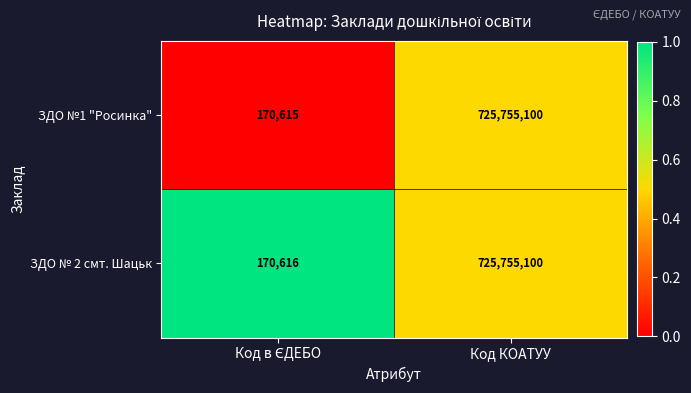

What is the total value across all series at Код КОАТУУ?

1451510200